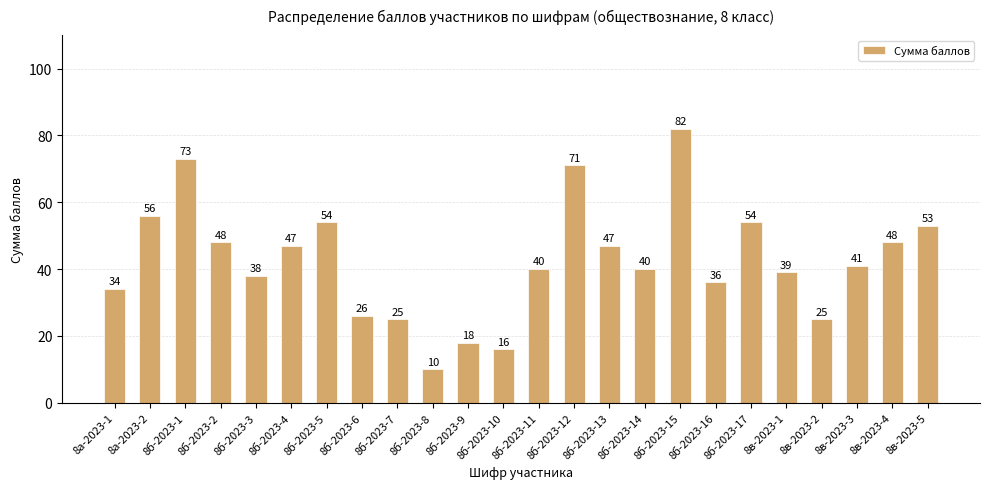

How many data points are less than 41?

12